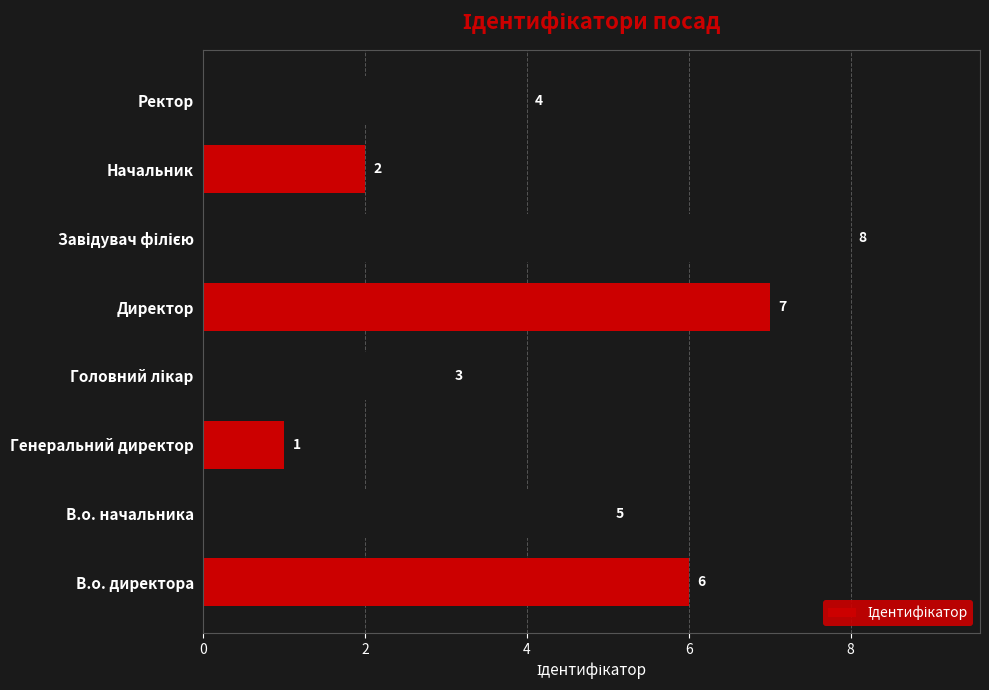

The chart shows a value of 7 at Директор. True or false?

True